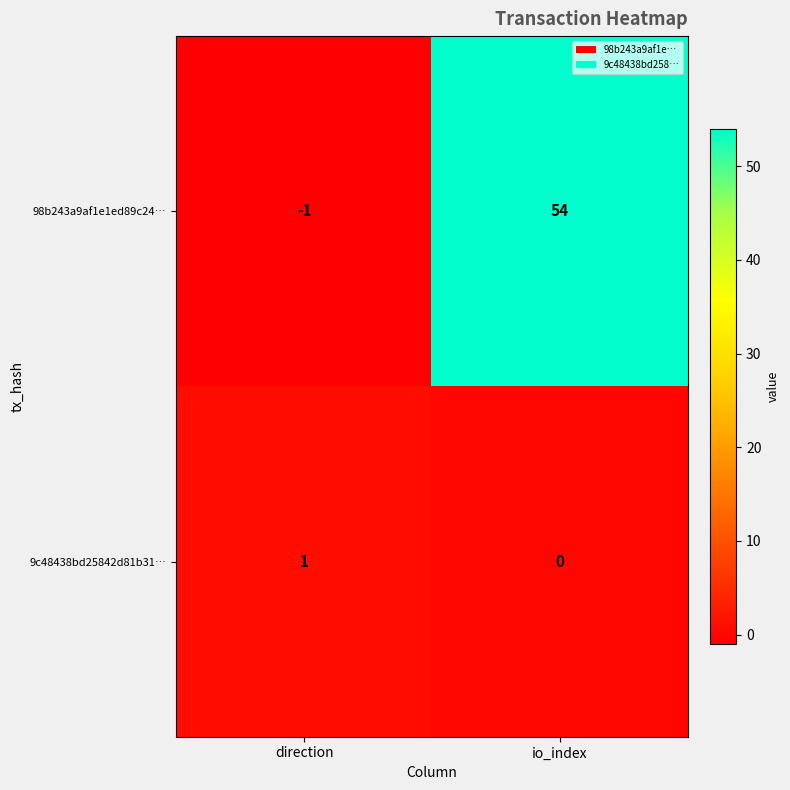

Reading left to right, what are all the values shown in this chart?

98b243a9af1e1ed89c24…: -1	54
9c48438bd25842d81b31…: 1	0